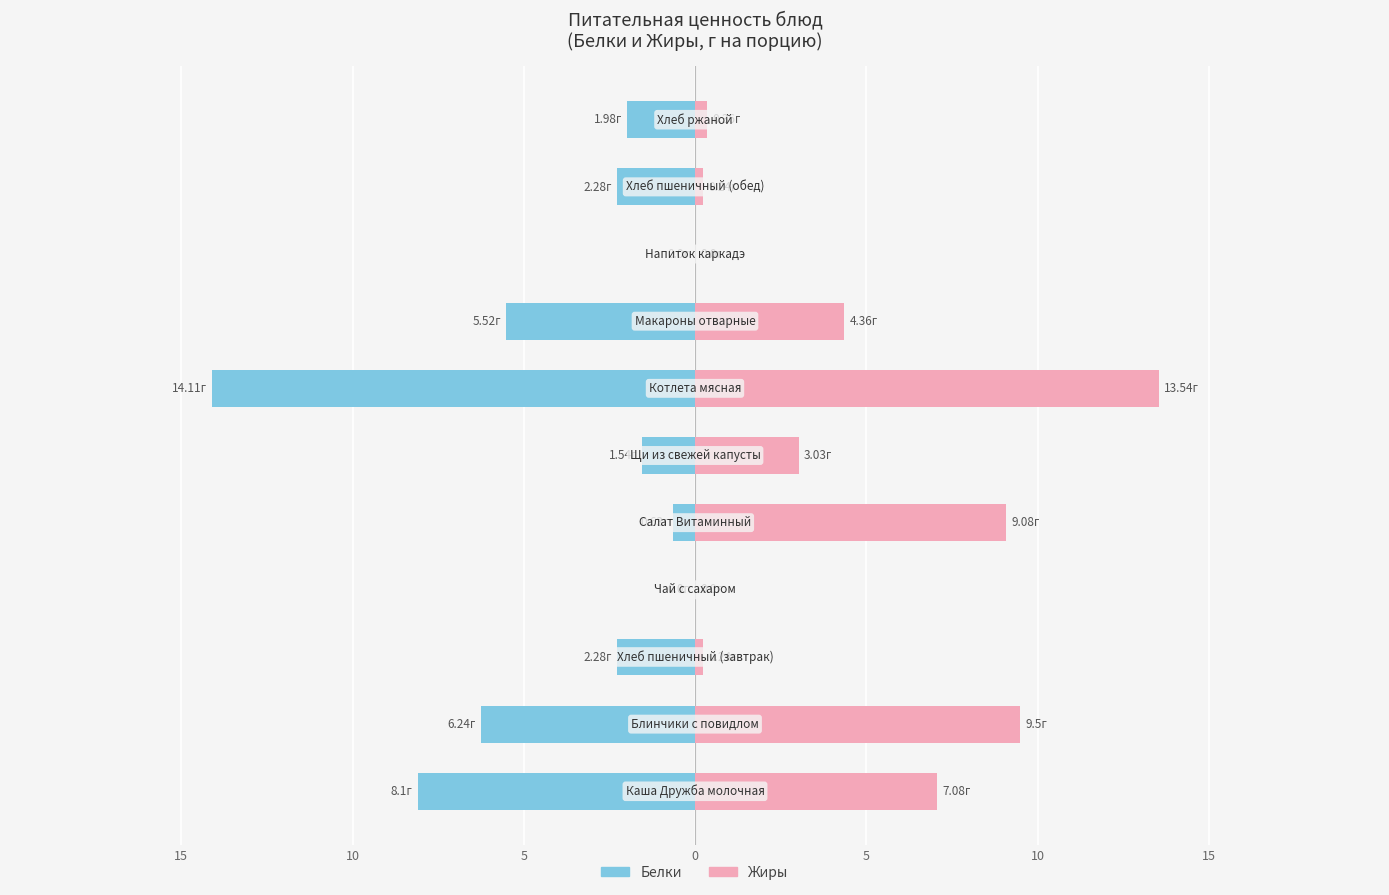

Which series has the widest spread of values?

Белки